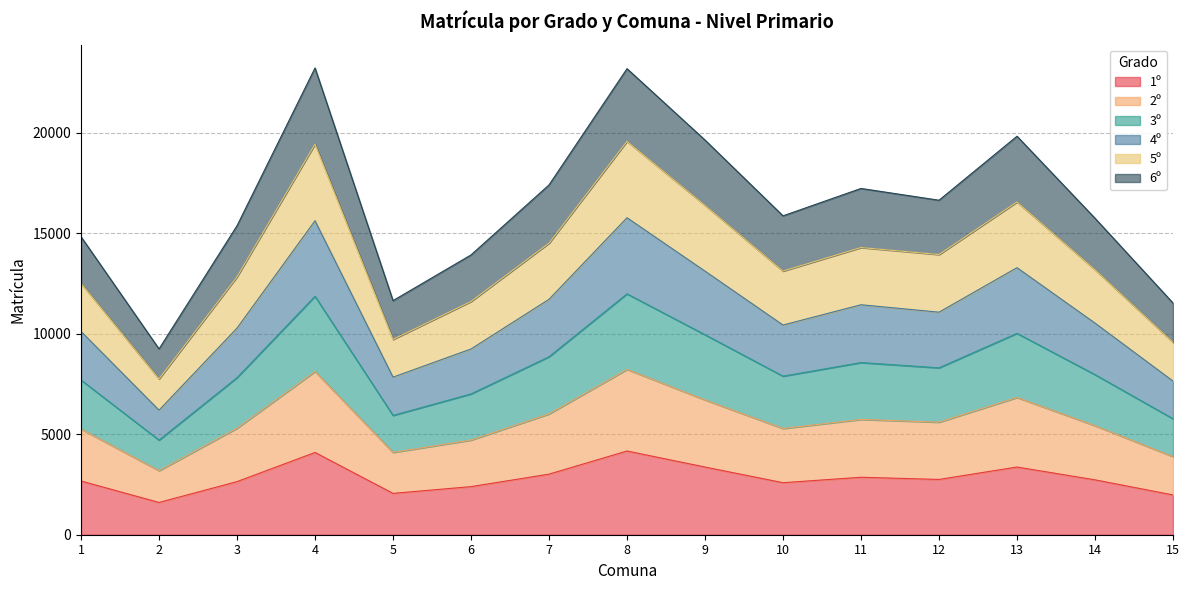

What is the total value across all series at 14?

15750